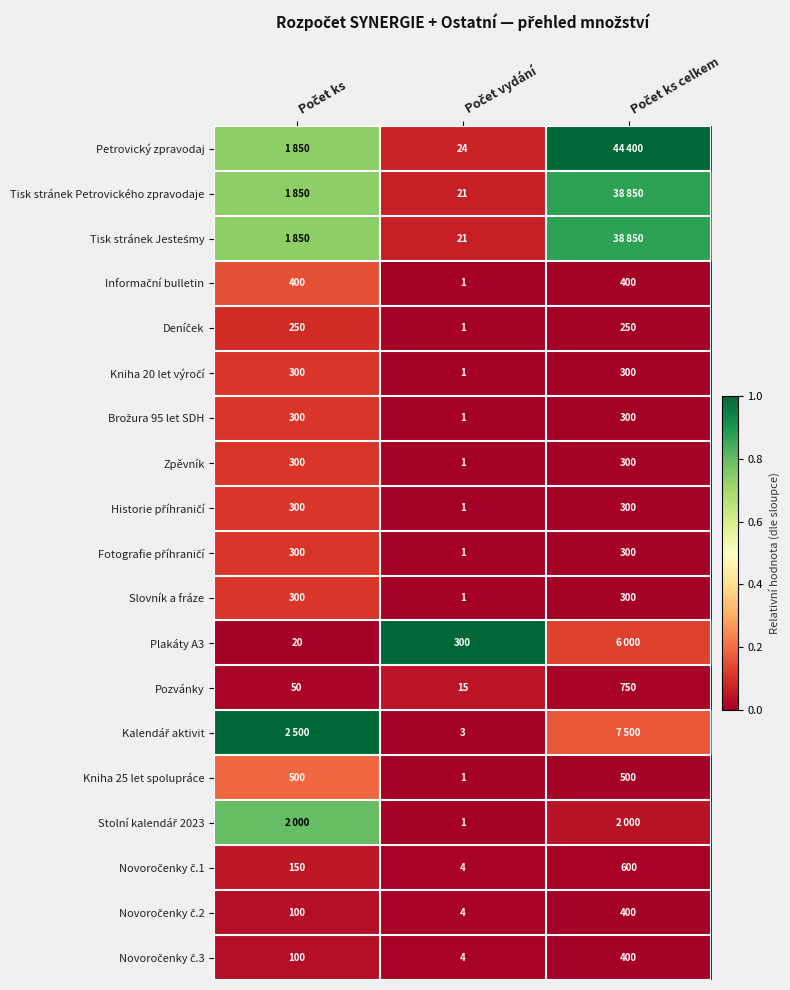

Which category has the highest value in the Petrovický zpravodaj series?

Počet ks celkem